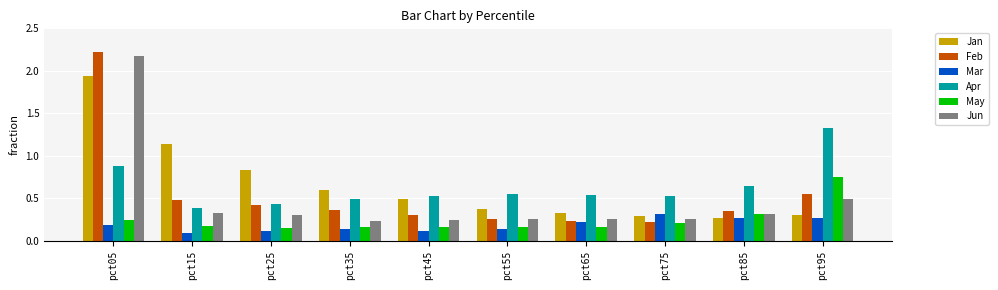

What are all the series names shown in the legend?

Jan, Feb, Mar, Apr, May, Jun